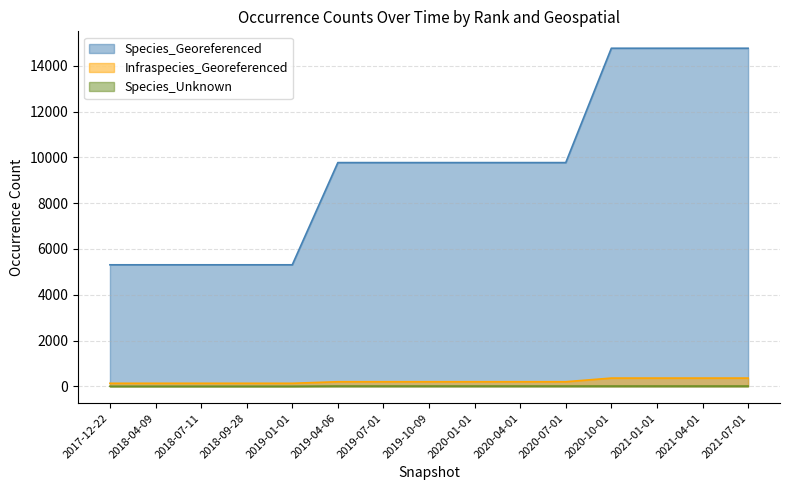

What is the label of the 1st point from the left?

2017-12-22